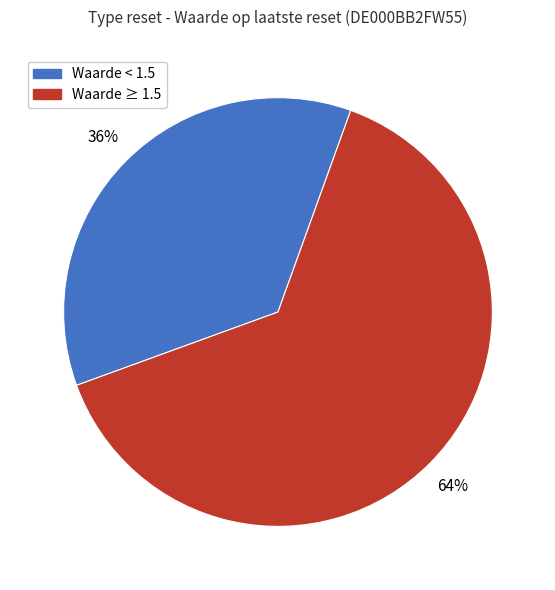

Approximately how many times larger is the value at Waarde ≥ 1.5 compared to Waarde < 1.5?

1.8